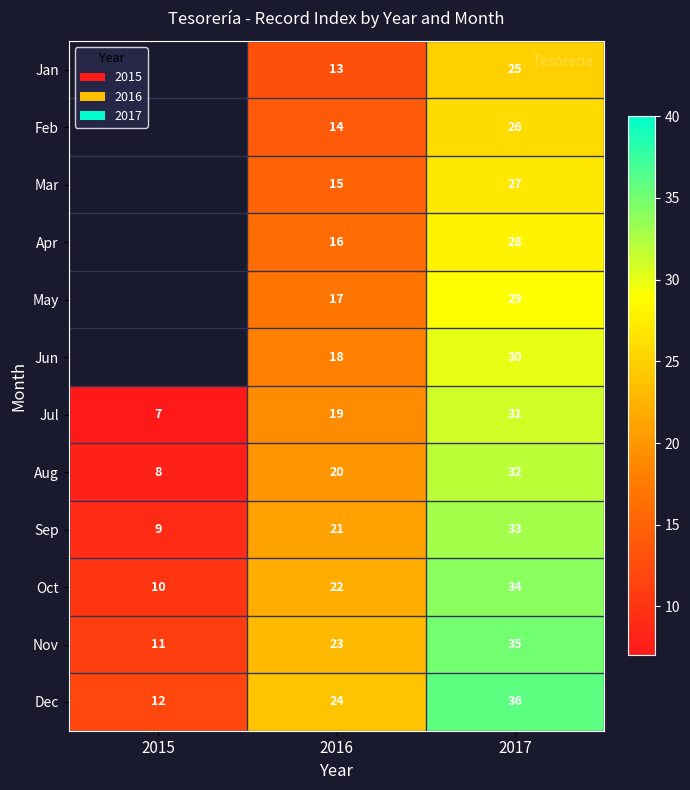

Which label corresponds to the largest value in the chart?

2017